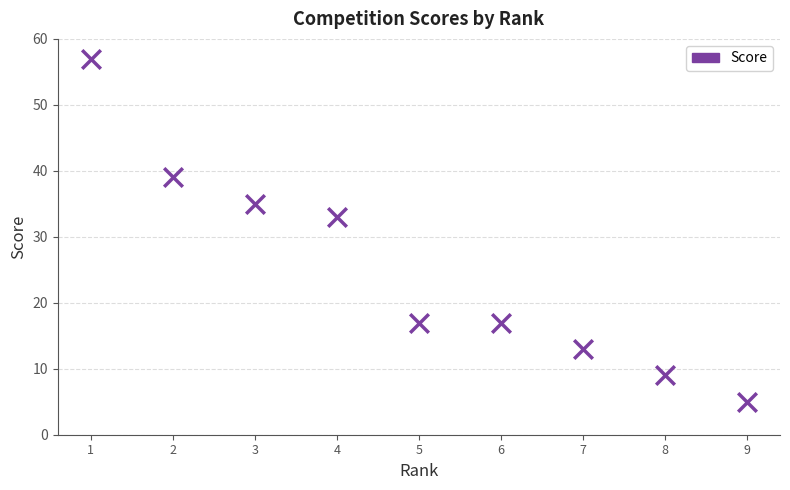

What Y value in the scatter plot is closest to 31?

33